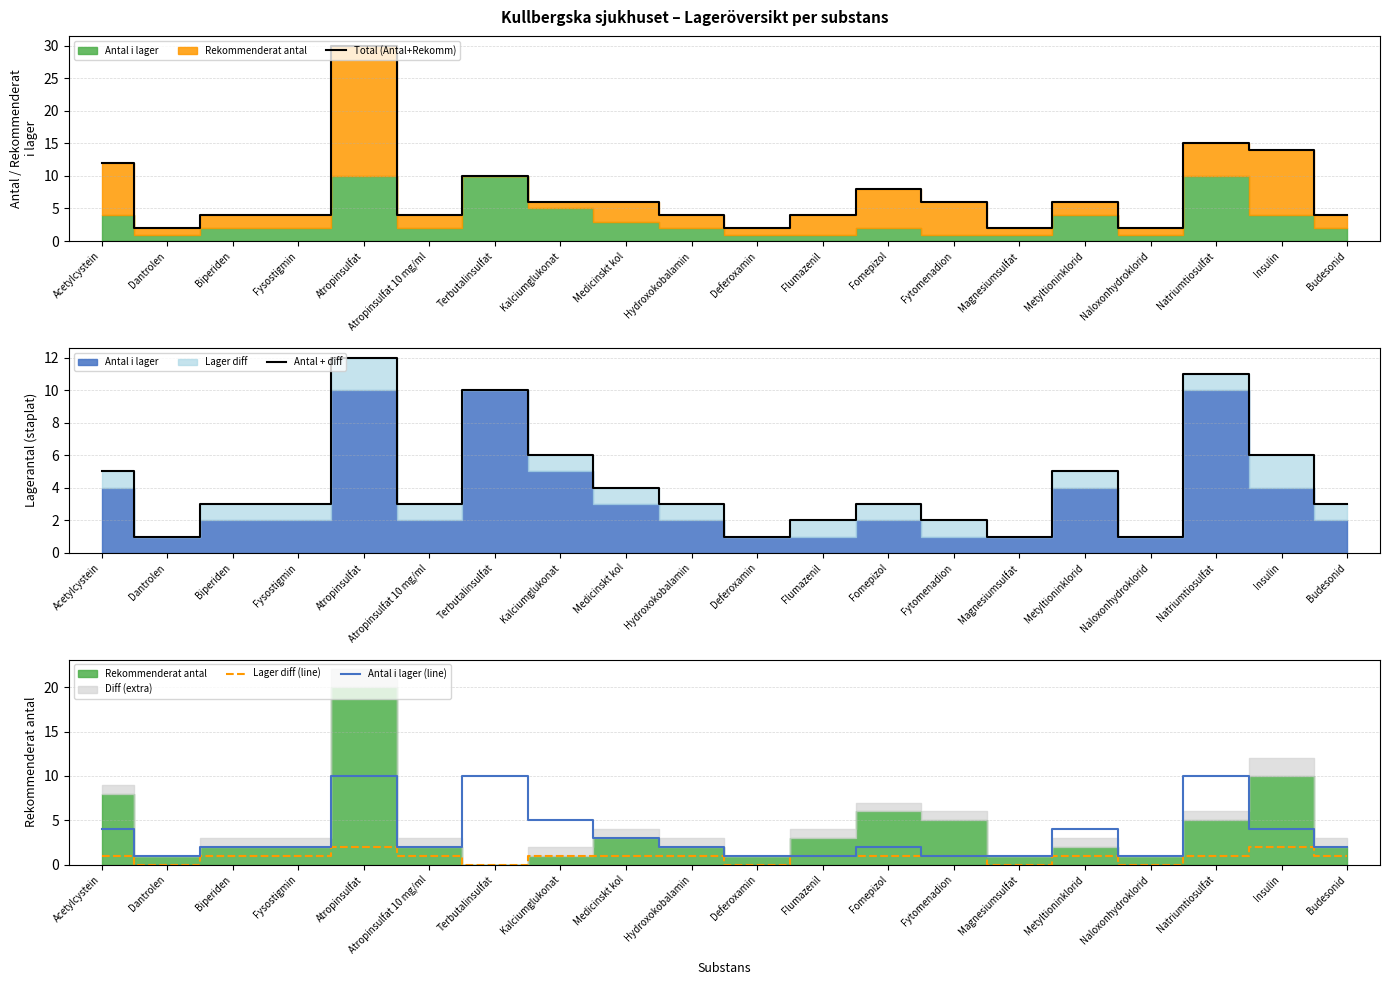

True or false: Antal + diff and Lager diff (line) intersect in this chart.

False